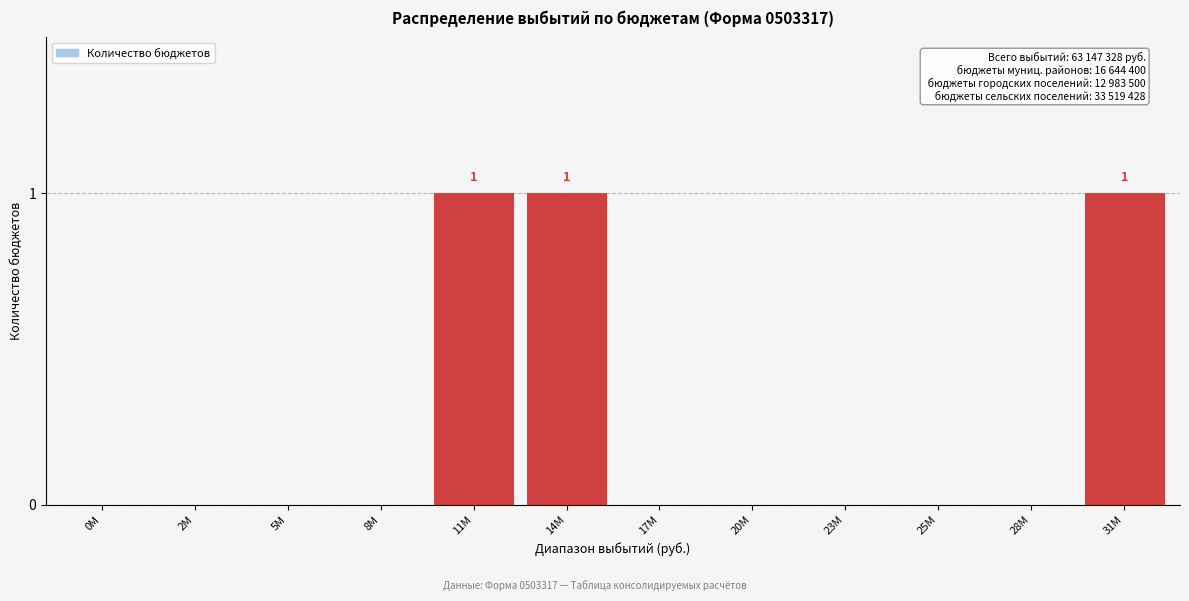

Is it true that the value at 8M is 0?

True